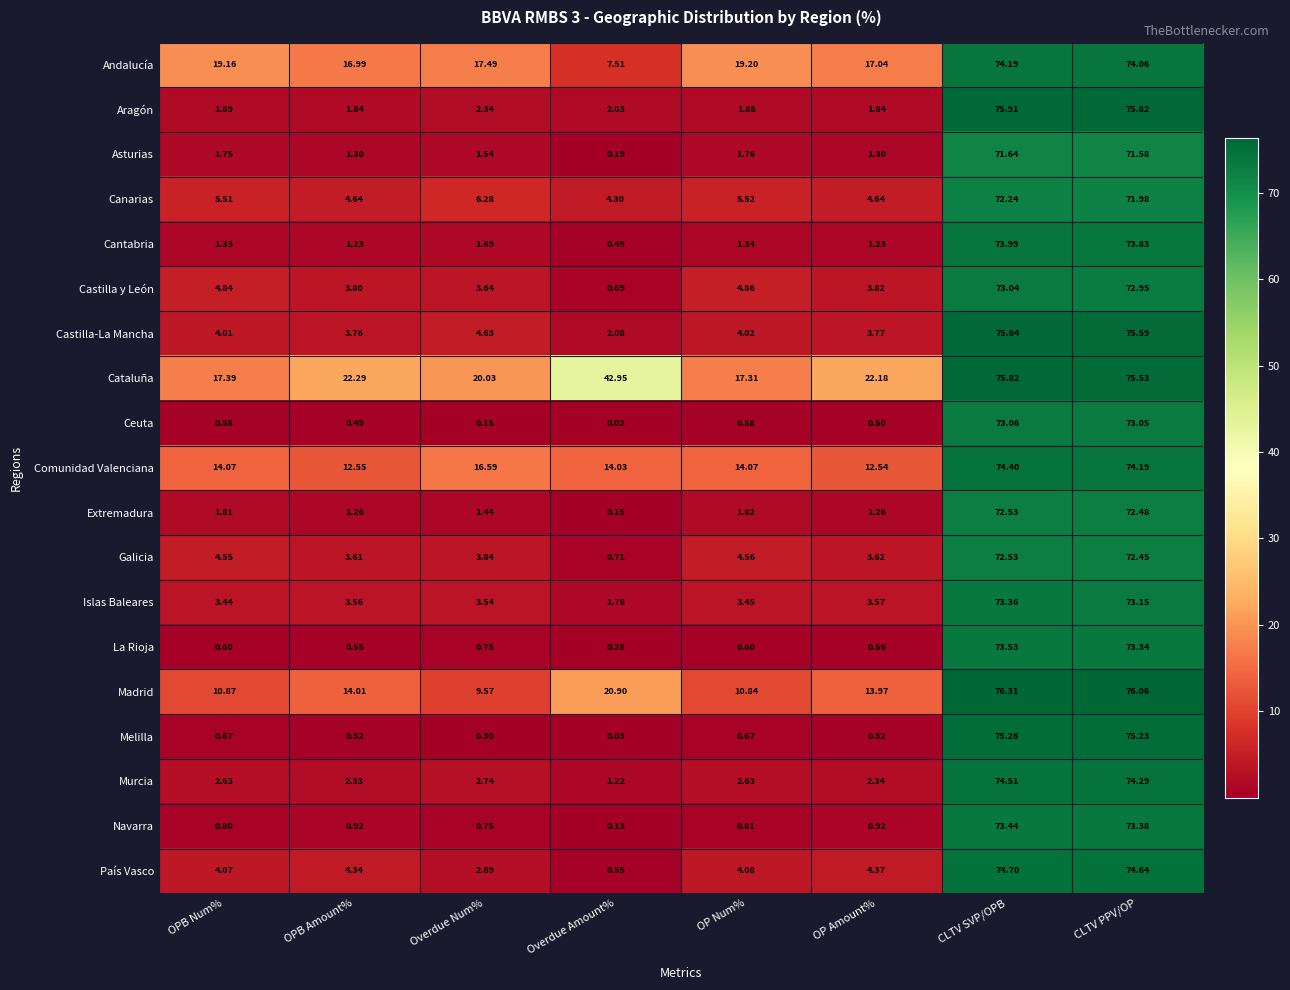

What is the difference between the highest and lowest values at OPB Num%?

18.6